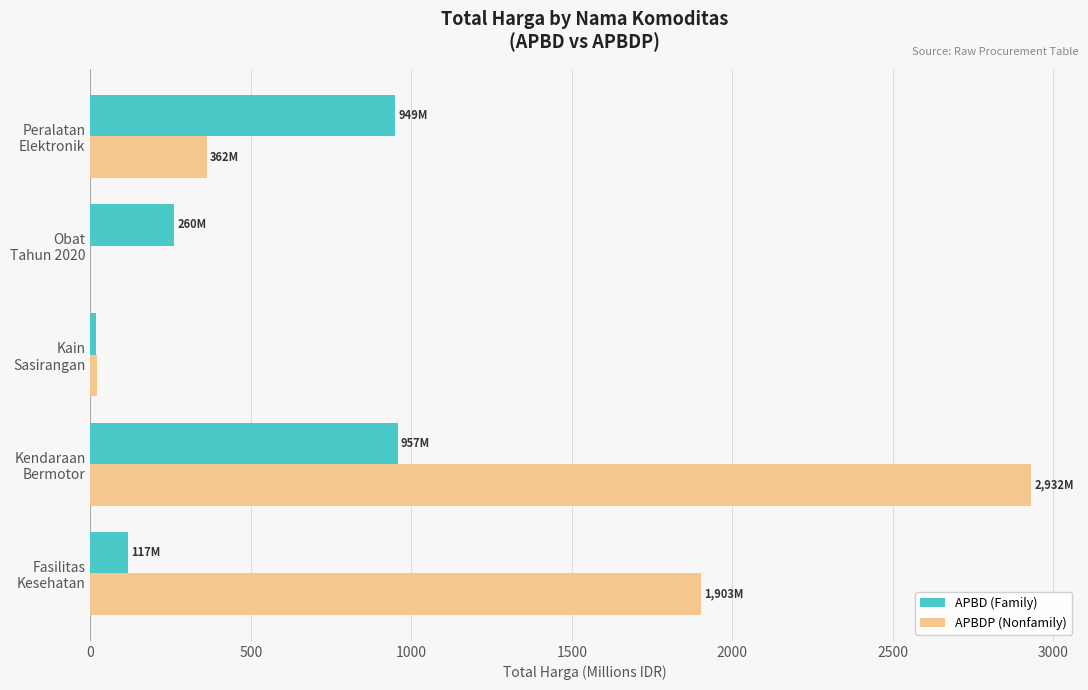

What is the sum of all APBD (Family) values?

2301.8